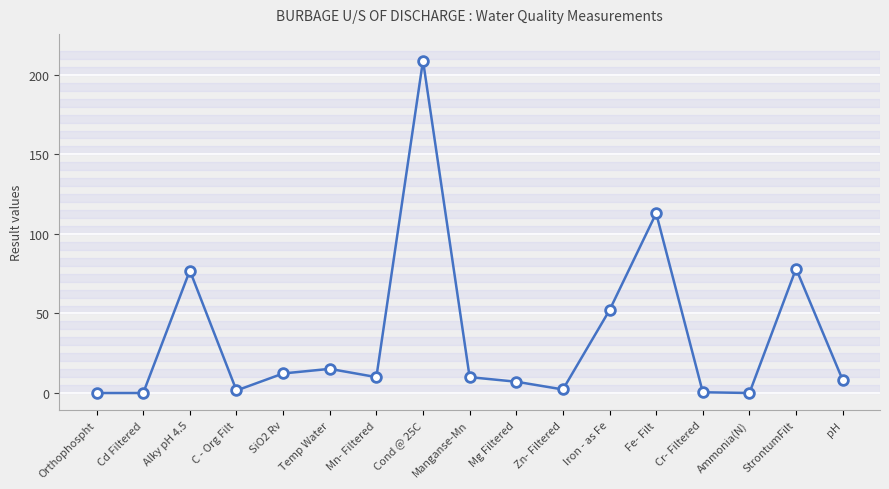

What is the change in value from SiO2 Rv to Fe- Filt?

+100.7